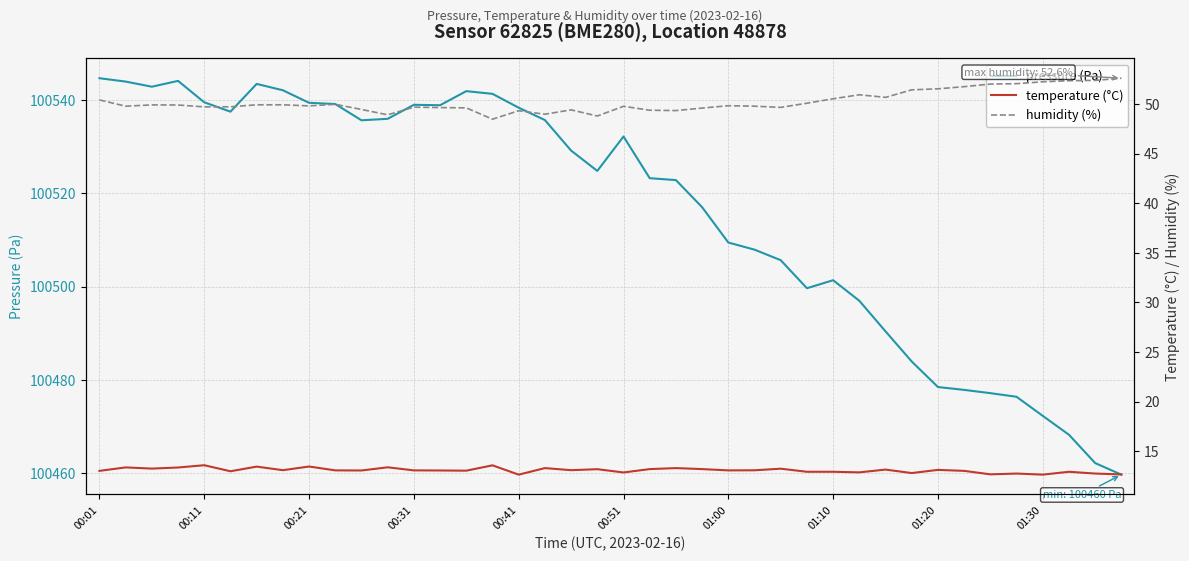

What is the maximum value for temperature (°C)?

13.6